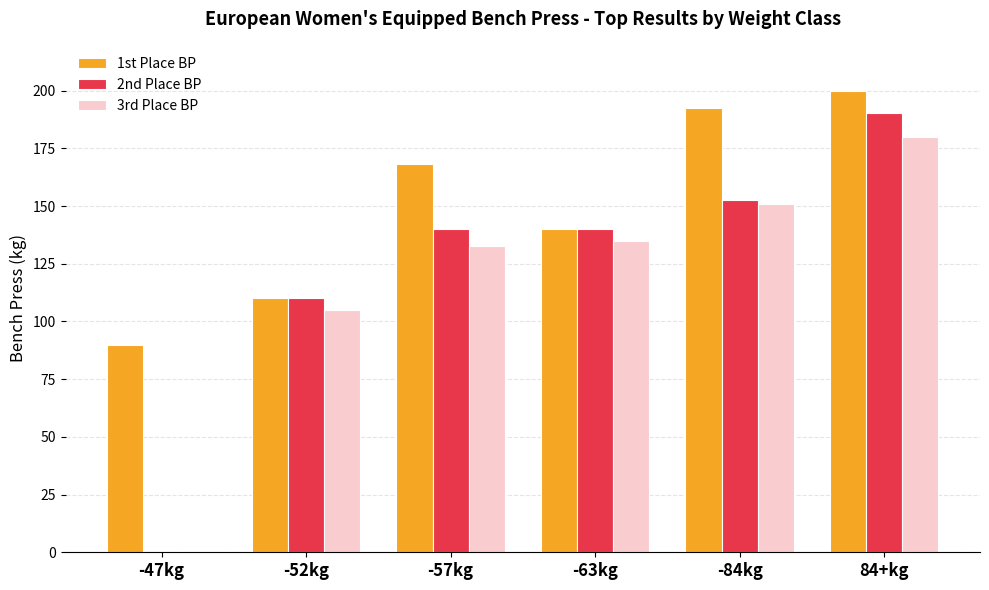

Is it true that 3rd Place BP equals 105.0 at -52kg?

True